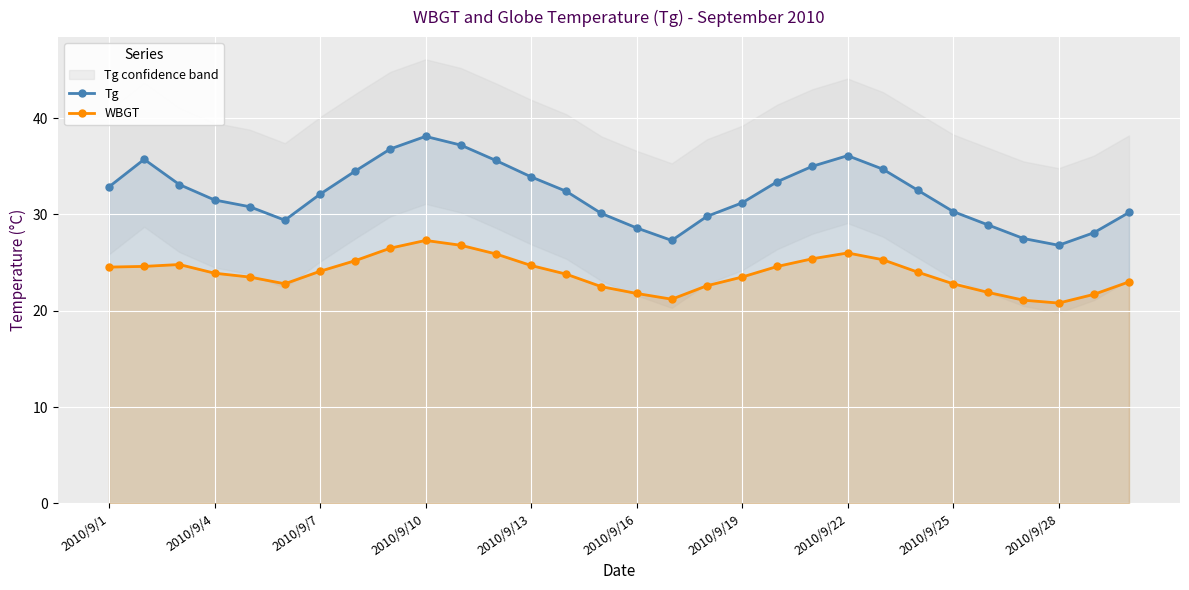

The Tg series shows 41.4 at 2010/9/16. True or false?

False